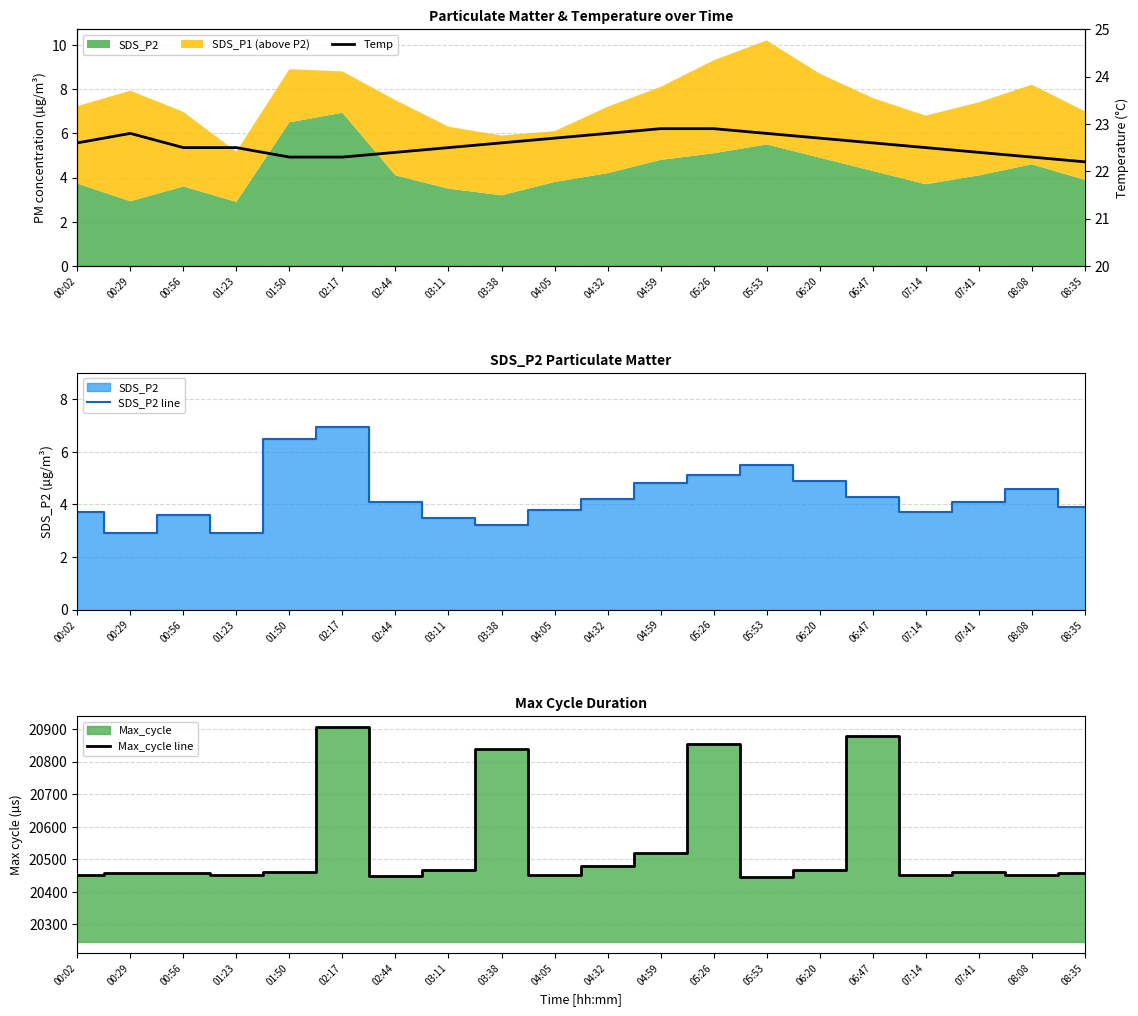

Reading right to left, what are all the values shown in this chart?

SDS_P2 line: 3.9	4.6	4.1	3.7	4.3	4.9	5.5	5.1	4.8	4.2	3.8	3.2	3.5	4.1	6.9	6.5	2.9	3.6	2.9	3.7
Max_cycle line: 20458.0	20451.0	20462.0	20453.0	20880.0	20467.0	20445.0	20854.0	20519.0	20481.0	20453.0	20839.0	20469.0	20450.0	20907.0	20461.0	20452.0	20458.0	20457.0	20453.0
Temp: 22.2	22.3	22.4	22.5	22.6	22.7	22.8	22.9	22.9	22.8	22.7	22.6	22.5	22.4	22.3	22.3	22.5	22.5	22.8	22.6